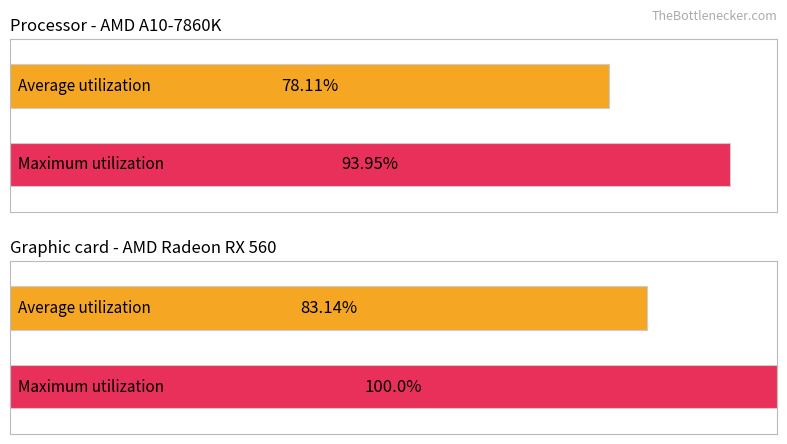

The value of Maximum utilization at -50 is 0.5. True or false?

False